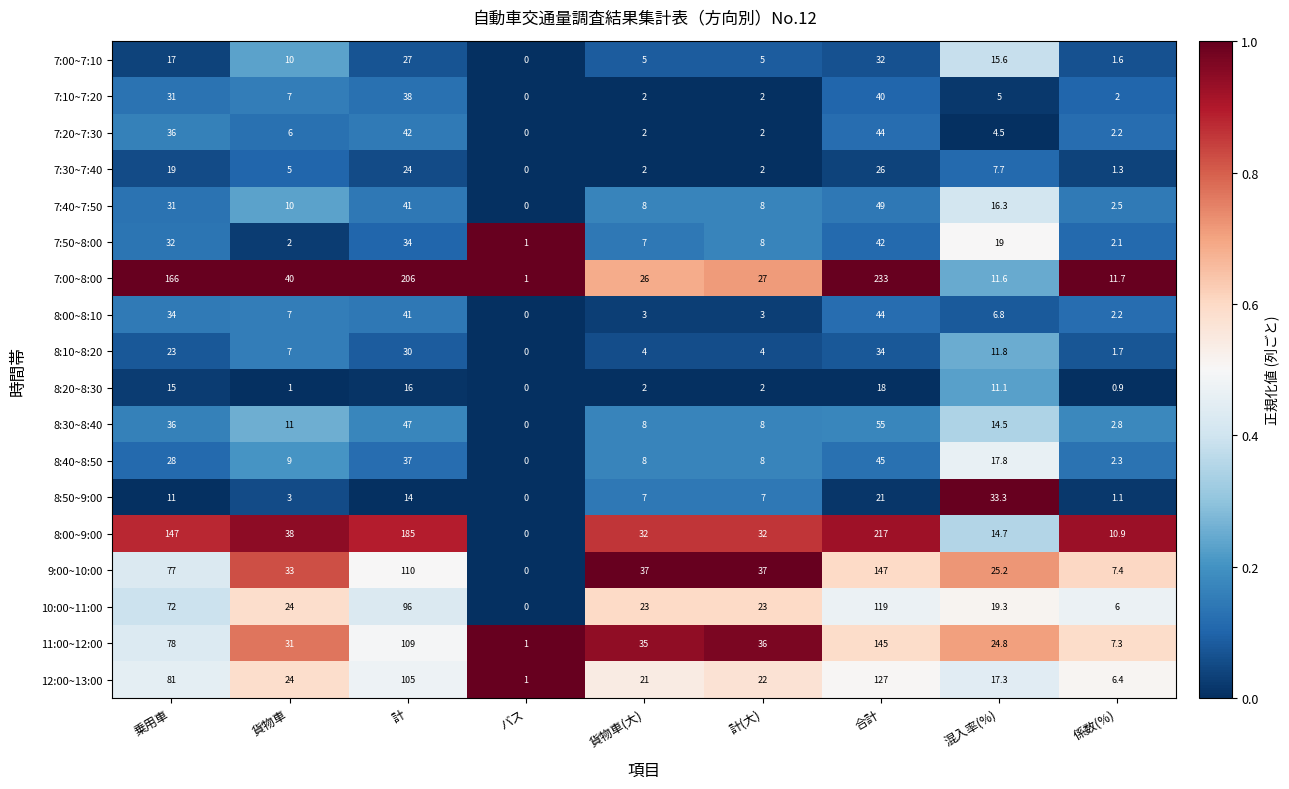

Which series has the widest spread of values?

7:00~8:00